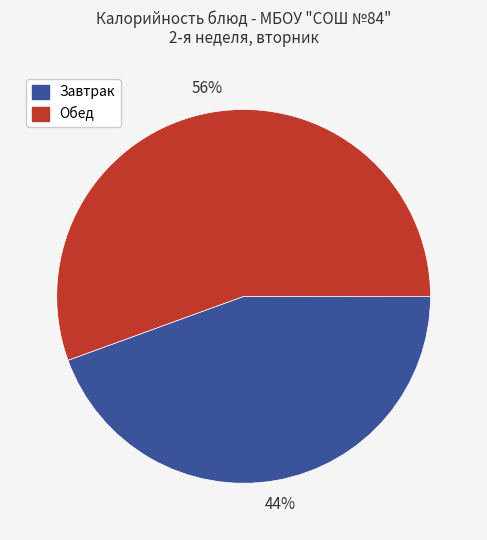

Is there a majority slice in this chart?

Yes